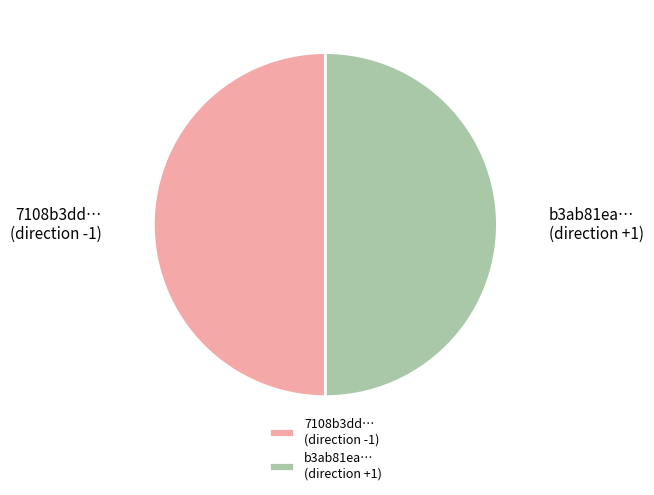

How many slices are in this pie chart?

2